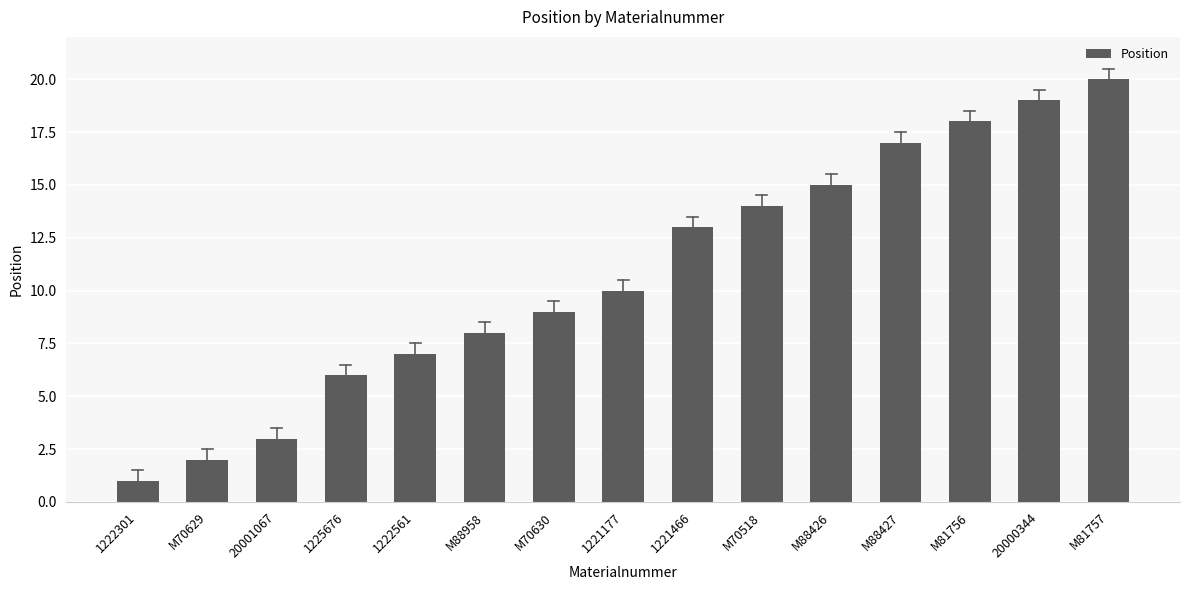

Reading right to left, transcribe all the data shown in this chart.

M81757=20	20000344=19	M81756=18	M88427=17	M88426=15	M70518=14	1221466=13	1221177=10	M70630=9	M88958=8	1222561=7	1225676=6	20001067=3	M70629=2	1222301=1